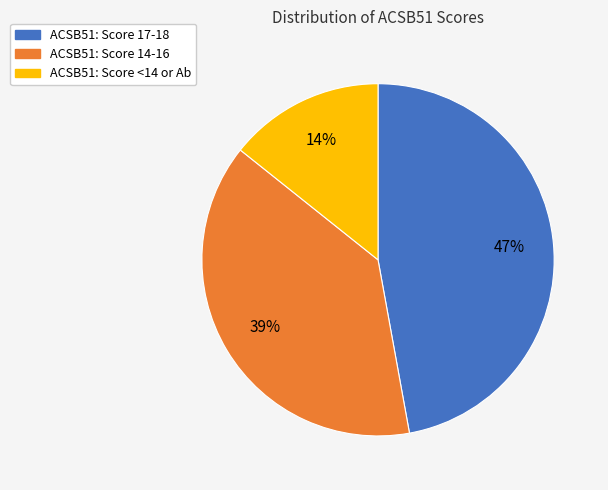

Does any single category account for the majority?

No